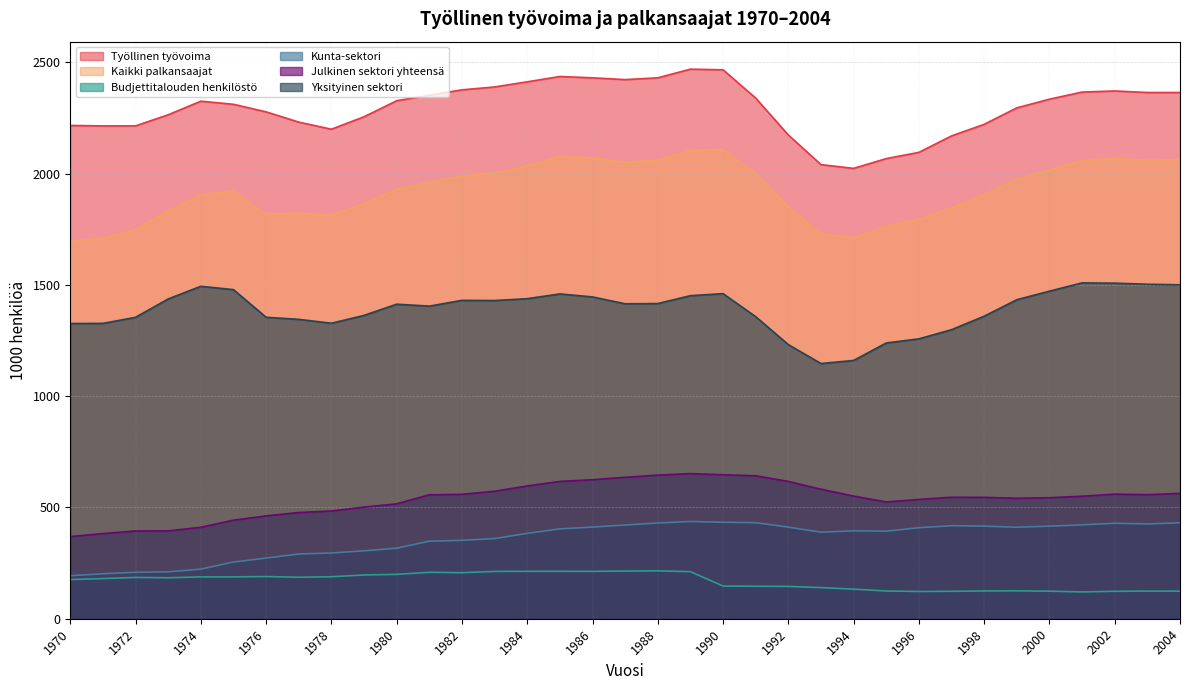

The value of Budjettitalouden henkilöstö at 1988 is 64.3. True or false?

False